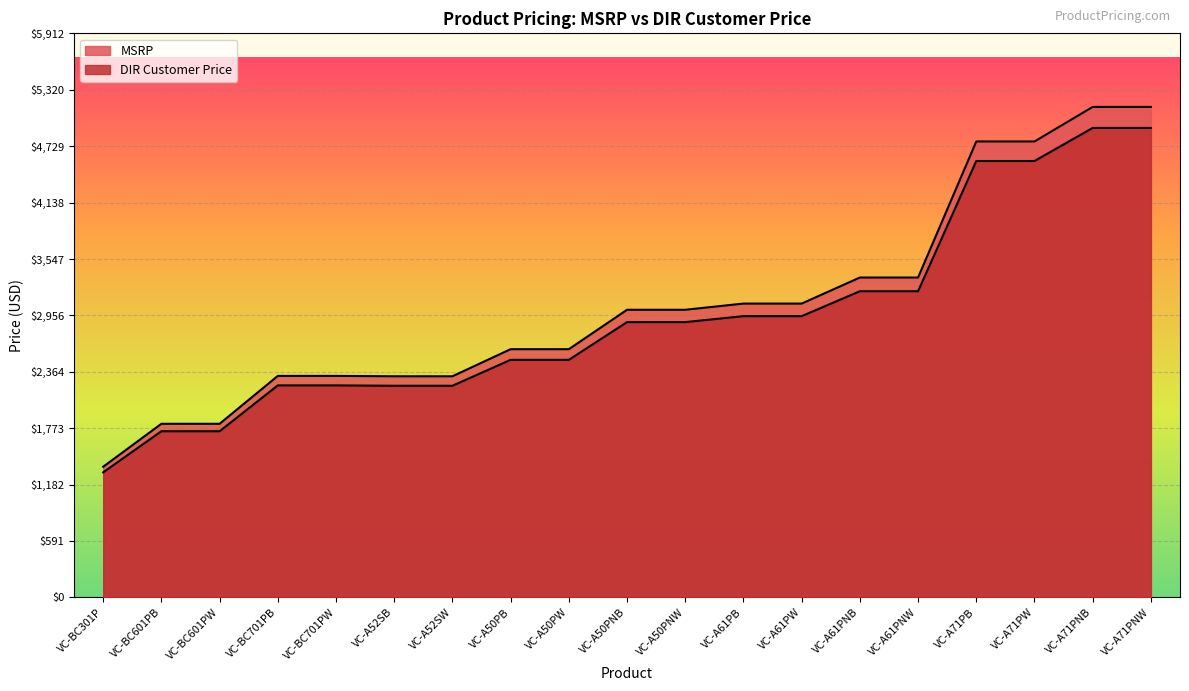

What is the spread (max minus min) of values at VC-A61PNW?

143.8